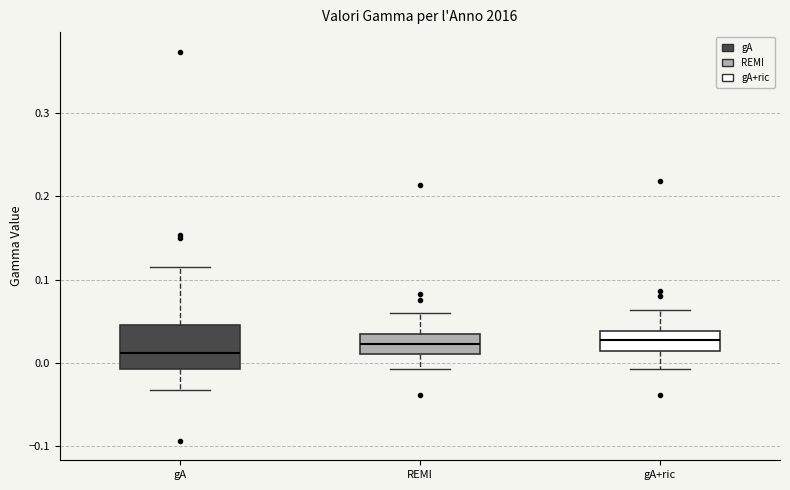

Reading left to right, read every box against the y-axis: the position of its median line, the range the box covers, and the ends of its whiskers. The values are not printed on the chart, so give them approximately, as read against the axis.

gA: median 0.01, box -0.01 to 0.05, whiskers -0.03 to 0.11
REMI: median 0.02, box 0.01 to 0.03, whiskers -0.01 to 0.06
gA+ric: median 0.03, box 0.01 to 0.04, whiskers -0.01 to 0.06